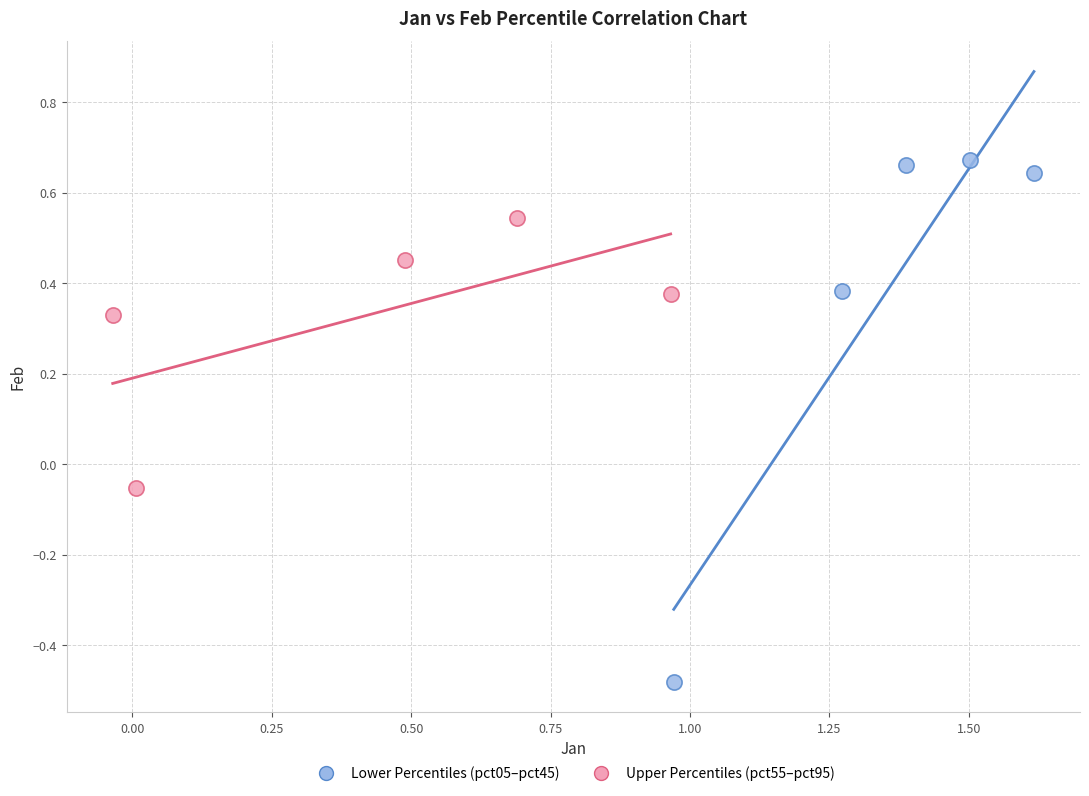

Which series reaches the minimum Y coordinate?

Lower Percentiles (pct05–pct45)